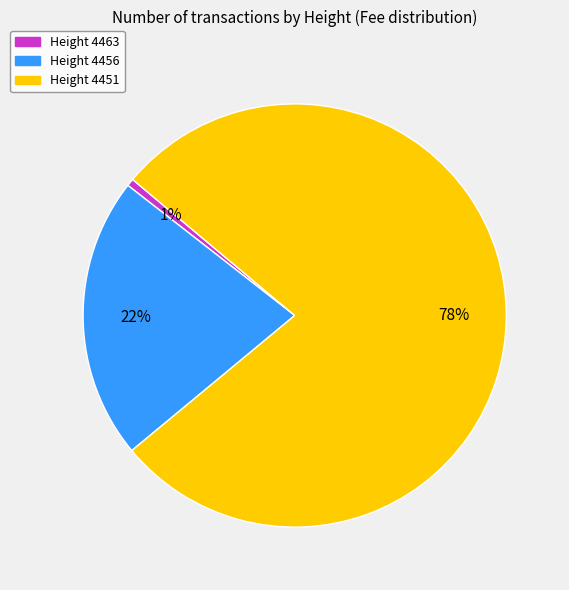

The Height 4463 slice represents 6% of the pie. True or false?

False